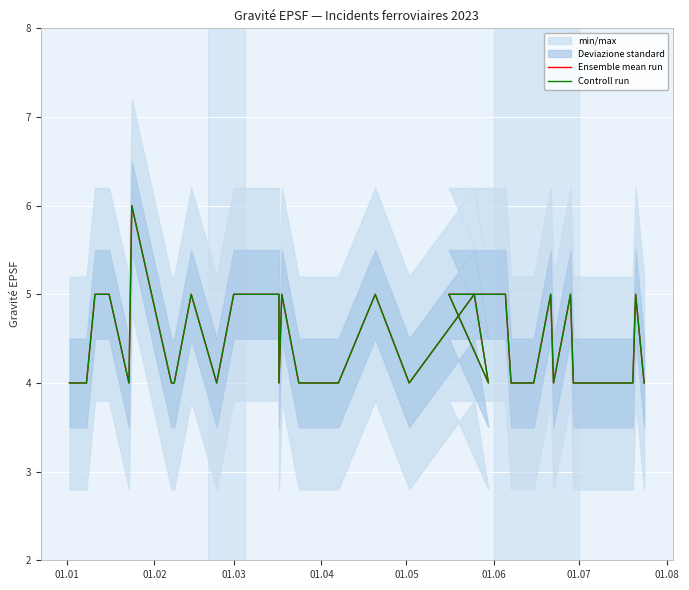

At how many categories does at least one series exceed 4?

14